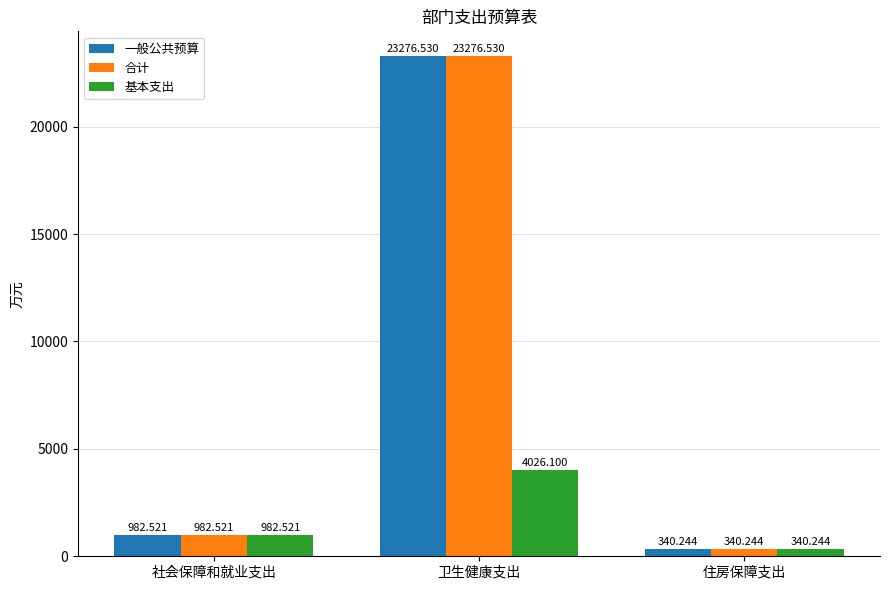

How many groups of bars are there?

3